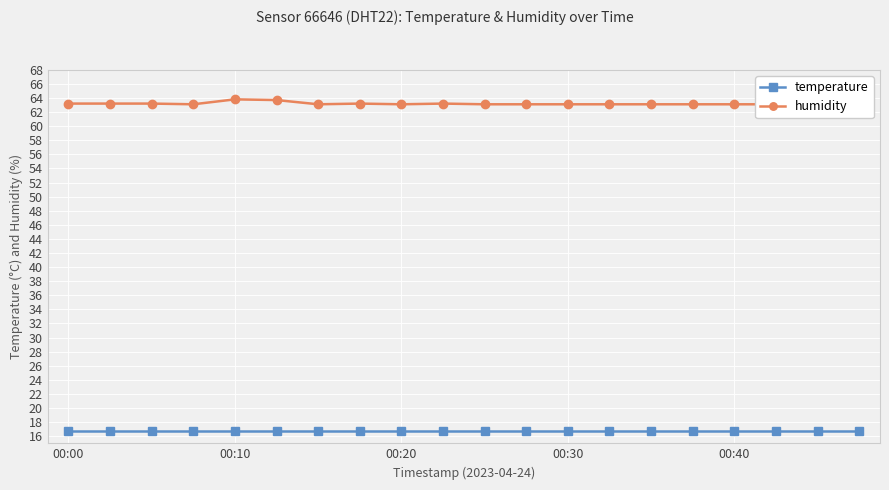

How many distinct data groups are displayed?

2